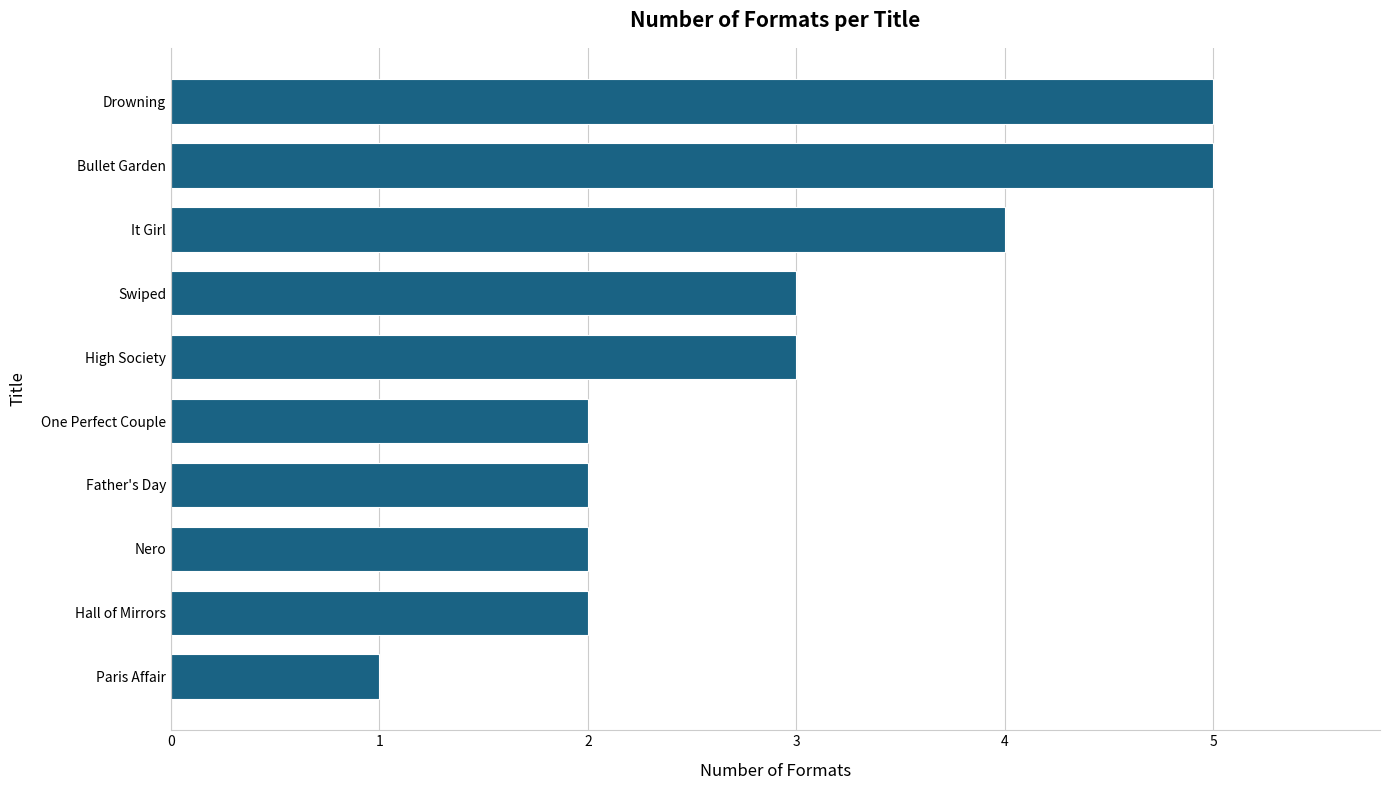

Is it true that the value at Hall of Mirrors is 3?

False